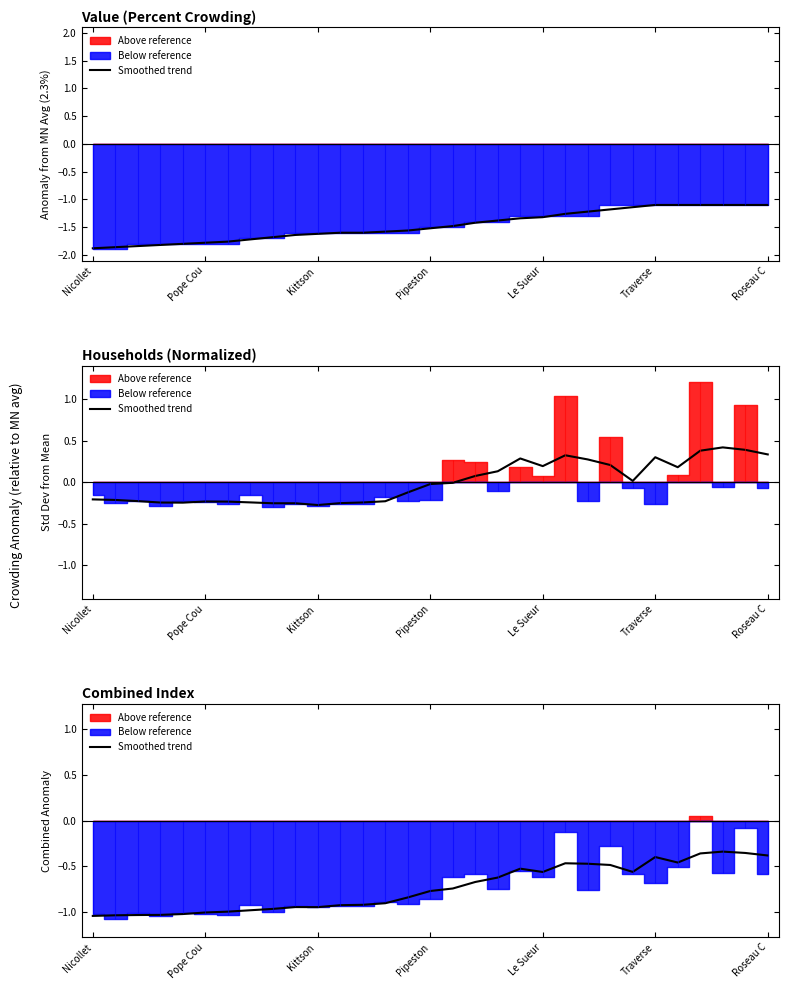

At which category does the chart reach its peak across all series?

28